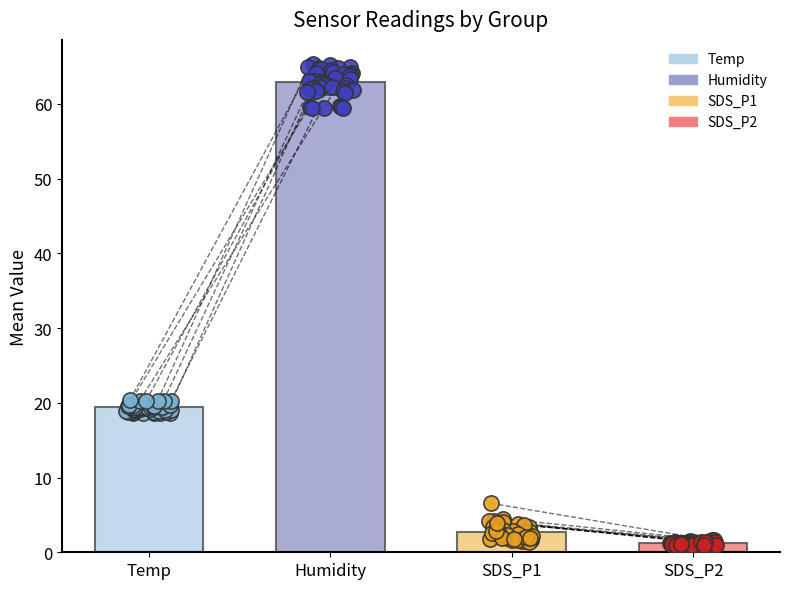

Which series reaches the maximum Y coordinate?

Humidity